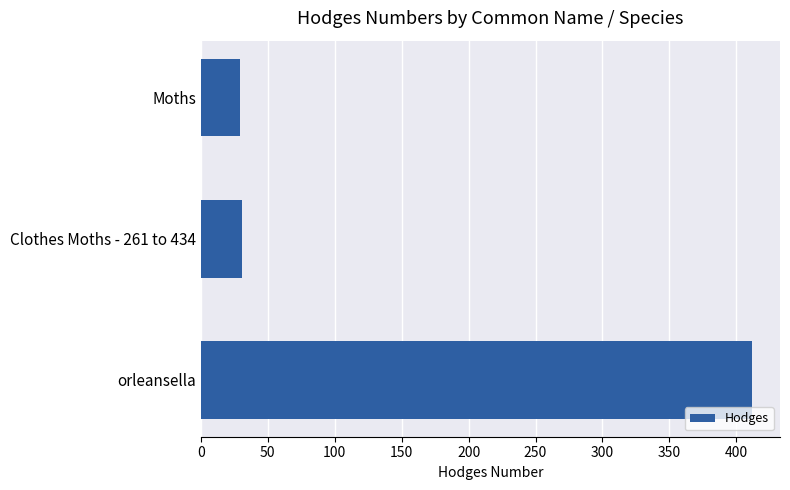

True or false: the data shows 685.3 at orleansella.

False